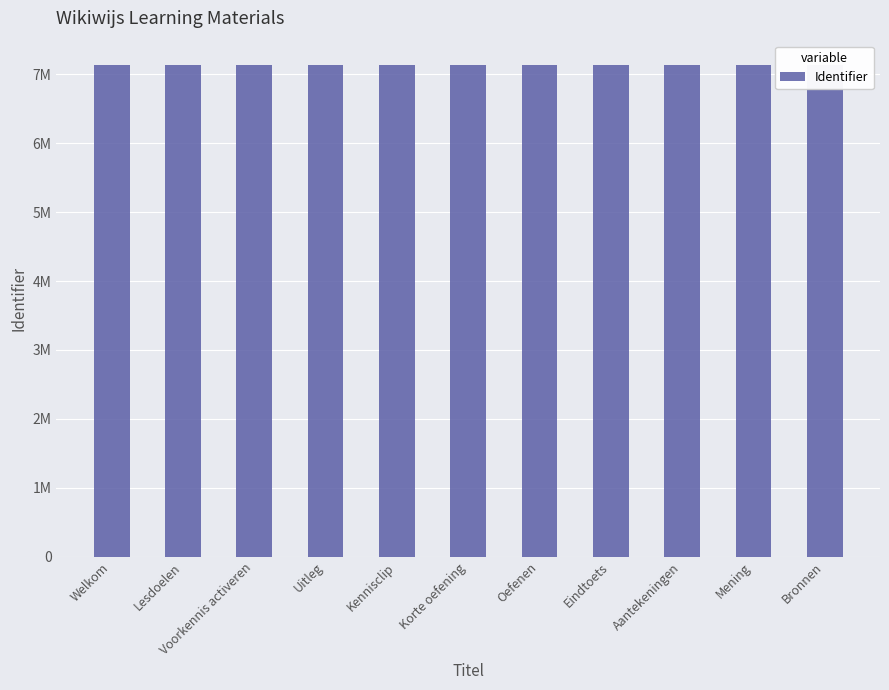

Are the bars grouped side by side (vs. stacked)?

No